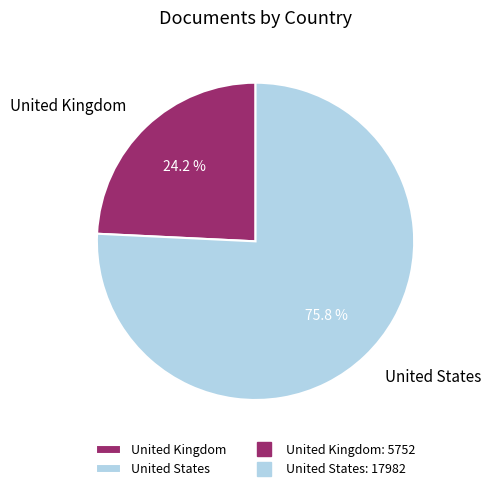

Which slice represents more than half of the pie?

United States